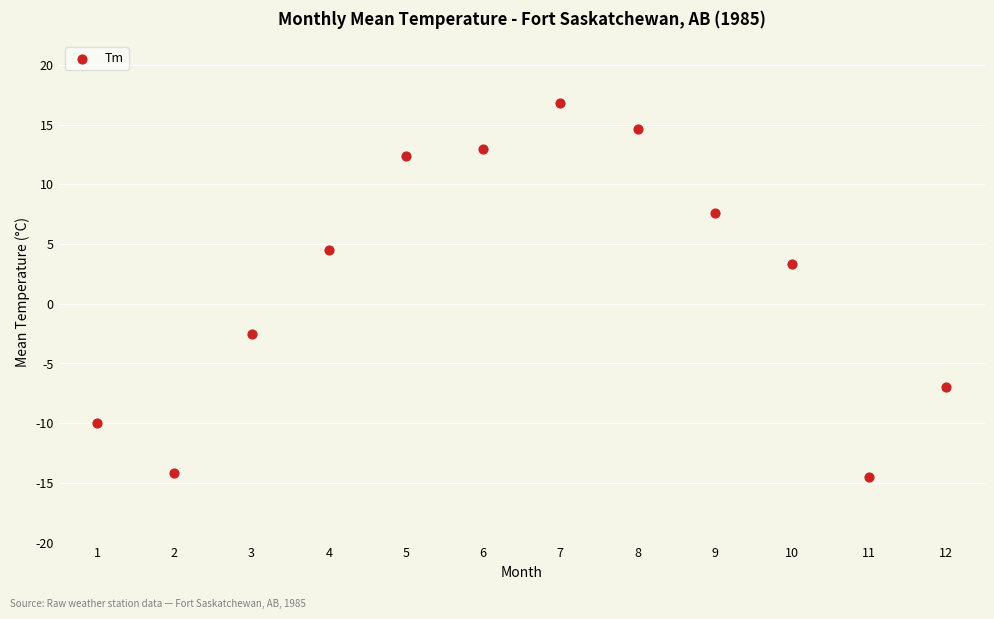

What is the average Y value?

2.0